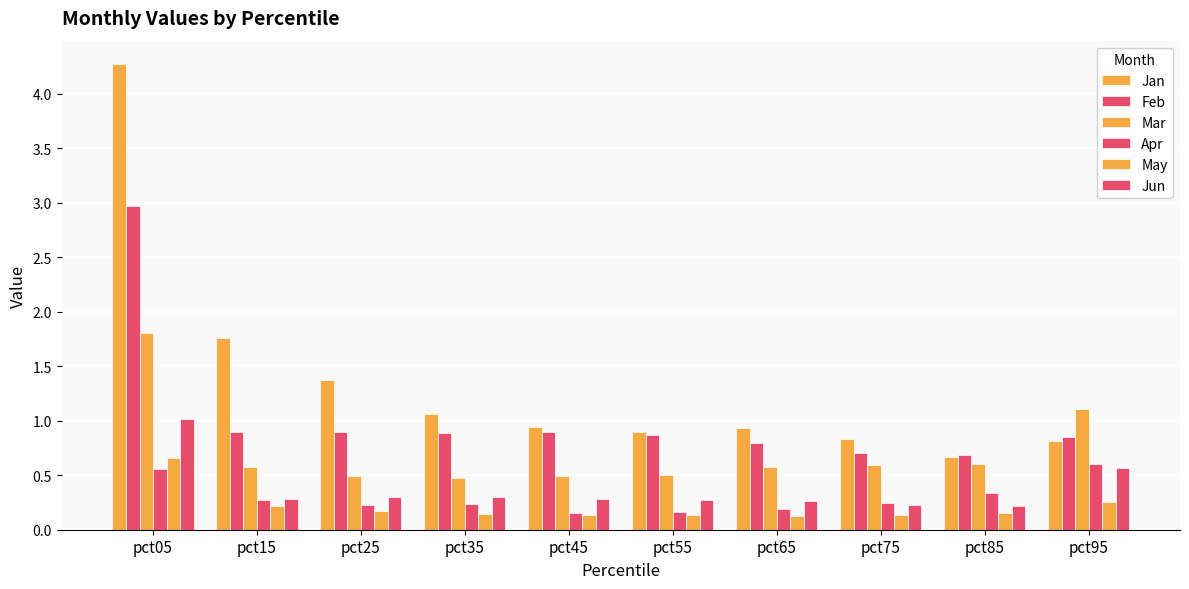

What is the difference between the maximum and second lowest values in the May series?

0.5